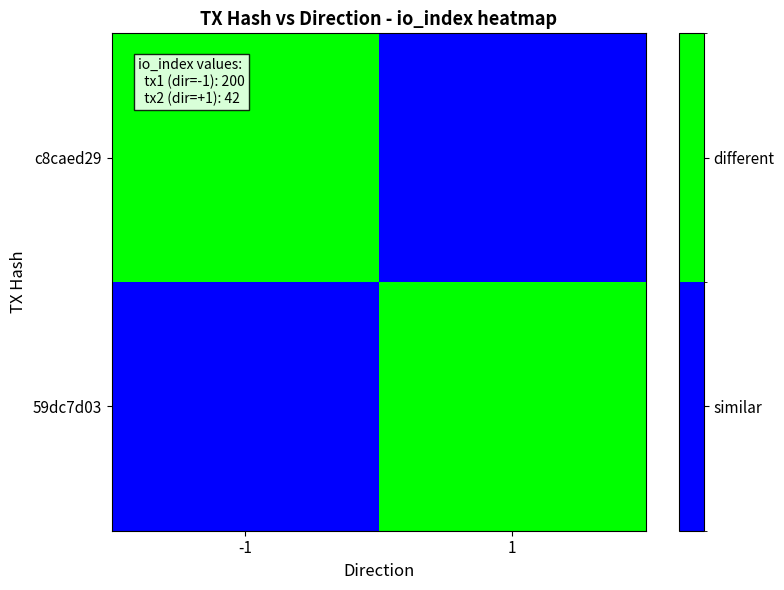

What is the difference between the highest and lowest values at -1?

1